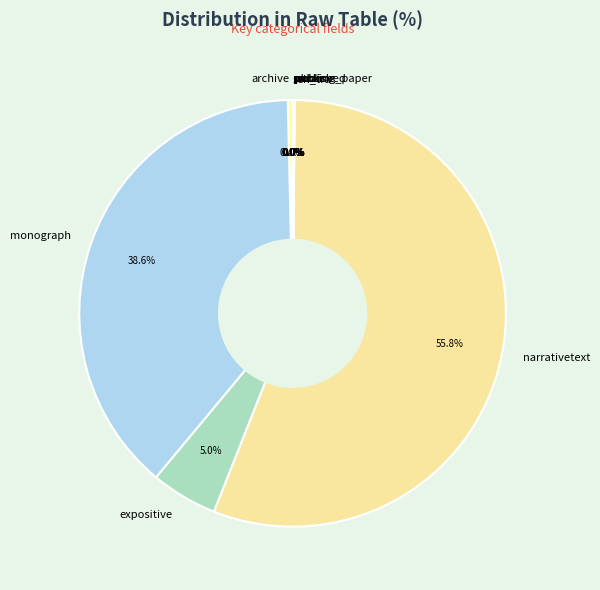

Which slice is the largest?

narrativetext